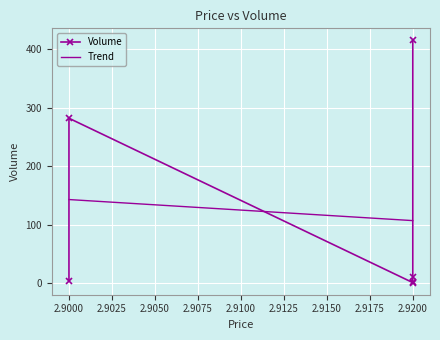

The chart shows a value of 4 at 2.9. True or false?

True